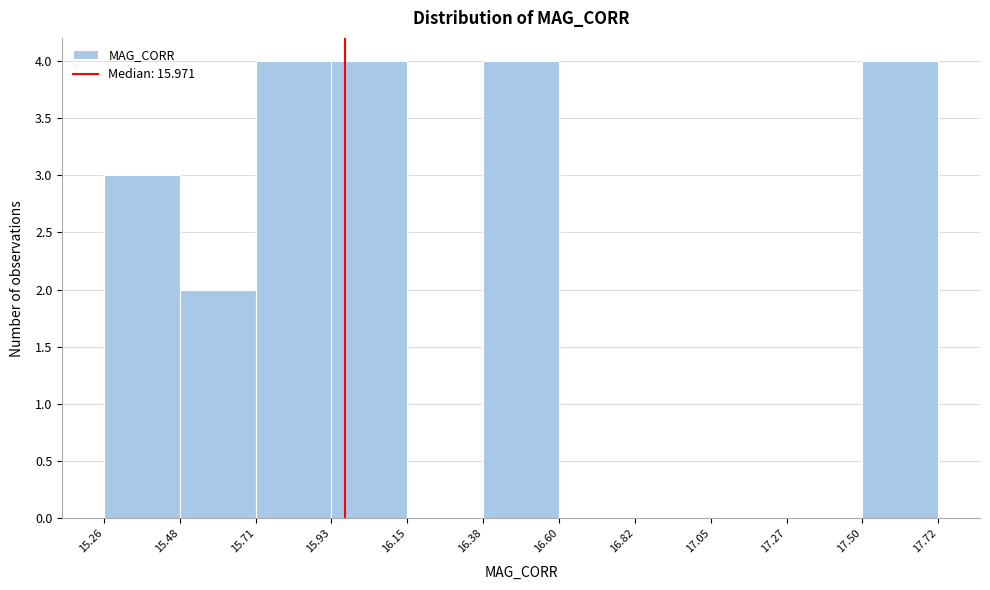

Reading left to right, transcribe this chart: for each bar, give the range it covers on the x-axis and its height. The values are not printed on the chart, so give them approximately, as read against the axis.

15.26 to 15.48: 3
15.48 to 15.71: 2
15.71 to 15.93: 4
15.93 to 16.15: 4
16.15 to 16.38: 0
16.38 to 16.60: 4
16.60 to 16.82: 0
16.82 to 17.05: 0
17.05 to 17.27: 0
17.27 to 17.50: 0
17.50 to 17.72: 4